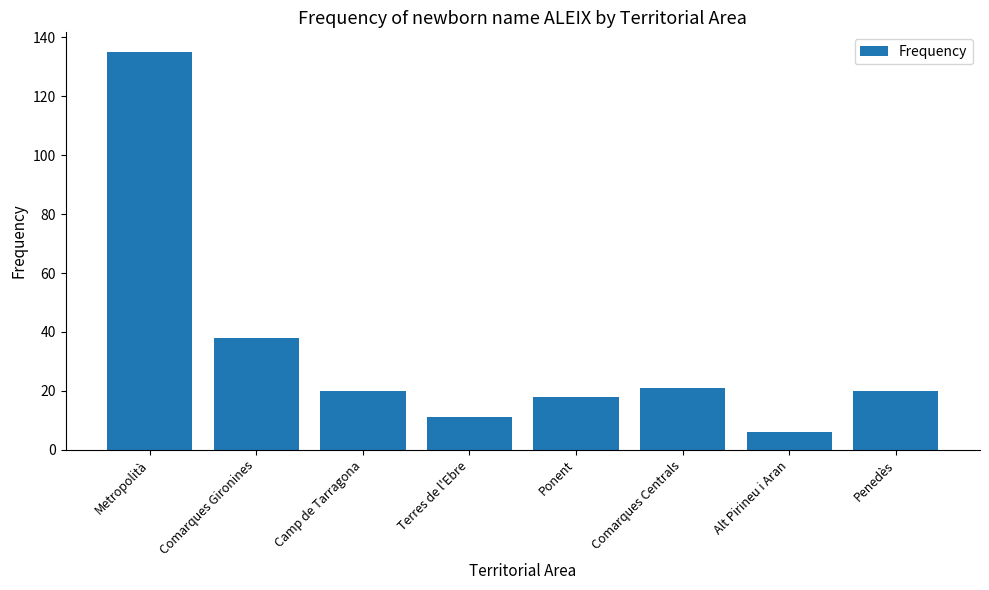

Which has a higher value, Terres de l'Ebre or Camp de Tarragona?

Camp de Tarragona